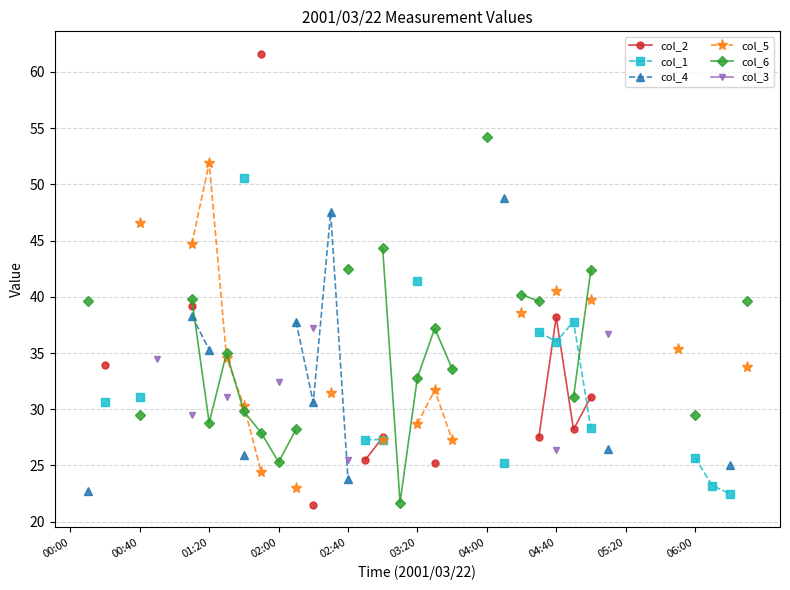

What position from the right is 06:00?

4